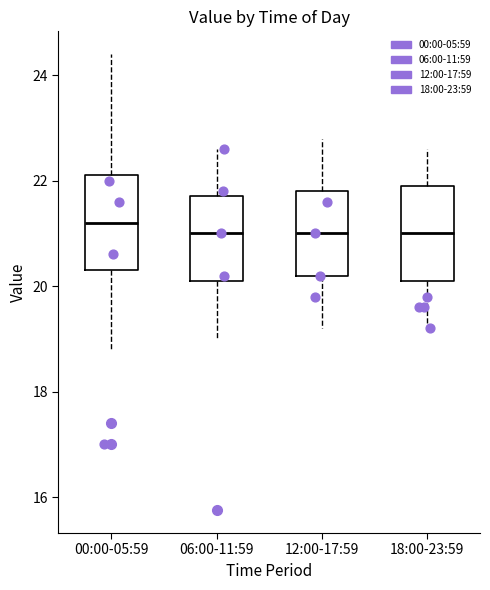

Reading left to right, read every box against the y-axis: the position of its median line, the range the box covers, and the ends of its whiskers. The values are not printed on the chart, so give them approximately, as read against the axis.

00:00-05:59: median 21.2, box 20.4 to 22.2, whiskers 18.8 to 24.4
06:00-11:59: median 21.0, box 20.2 to 21.8, whiskers 19.0 to 22.6
12:00-17:59: median 21.0, box 20.2 to 21.8, whiskers 19.2 to 22.8
18:00-23:59: median 21.0, box 20.2 to 22.0, whiskers 19.2 to 22.6